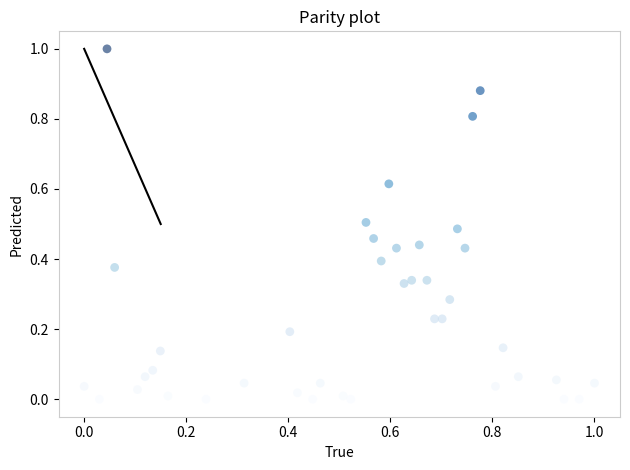

What is the range of Y values (max minus min)?

1.0